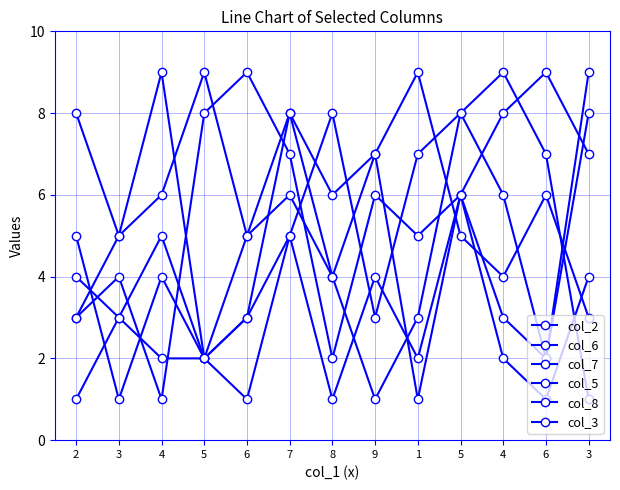

Reading left to right, list all the values displayed in this chart.

col_2: 2=1	3=3	4=5	5=2	6=3	7=5	8=1	9=4	1=2	5=6	4=8	6=9	3=7
col_6: 2=8	3=5	4=9	5=2	6=5	7=6	8=4	9=1	1=3	5=8	4=6	6=2	3=9
col_7: 2=4	3=3	4=2	5=2	6=1	7=5	8=8	9=3	1=7	5=8	4=9	6=7	3=1
col_5: 2=3	3=5	4=6	5=9	6=5	7=8	8=4	9=7	1=1	5=6	4=3	6=2	3=8
col_8: 2=5	3=1	4=4	5=2	6=3	7=8	8=6	9=7	1=9	5=5	4=4	6=6	3=3
col_3: 2=3	3=4	4=1	5=8	6=9	7=7	8=2	9=6	1=5	5=6	4=2	6=1	3=4